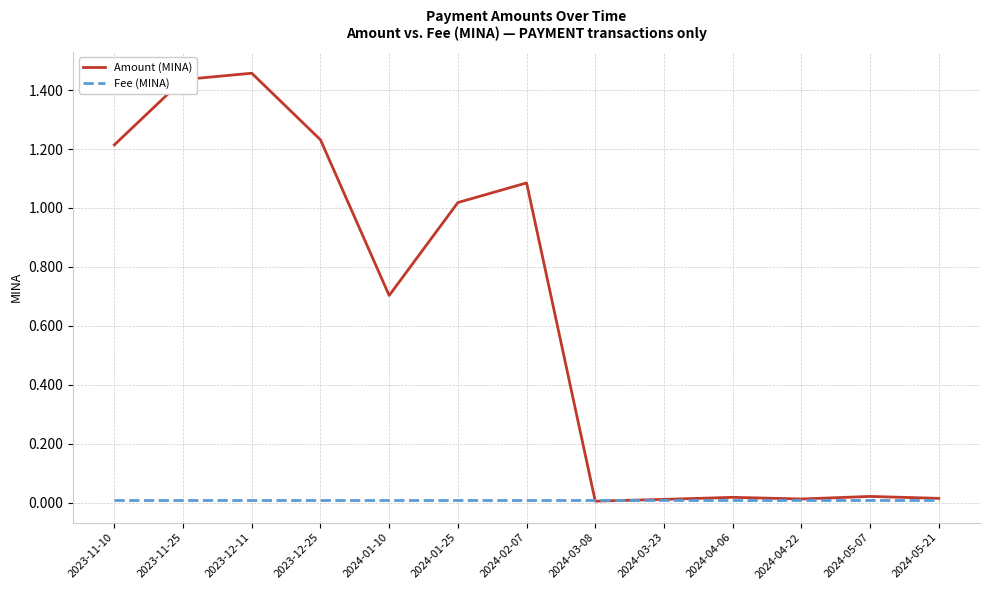

Where do Amount (MINA) and Fee (MINA) first cross each other?

2024-02-07 and 2024-03-08